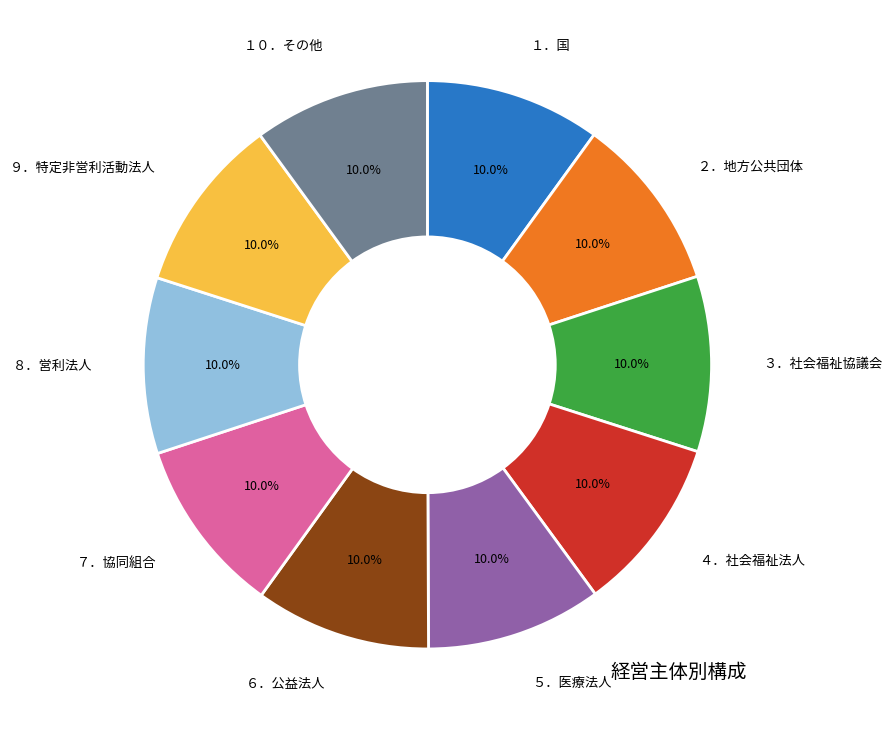

Is ８．営利法人 the majority of the pie?

No